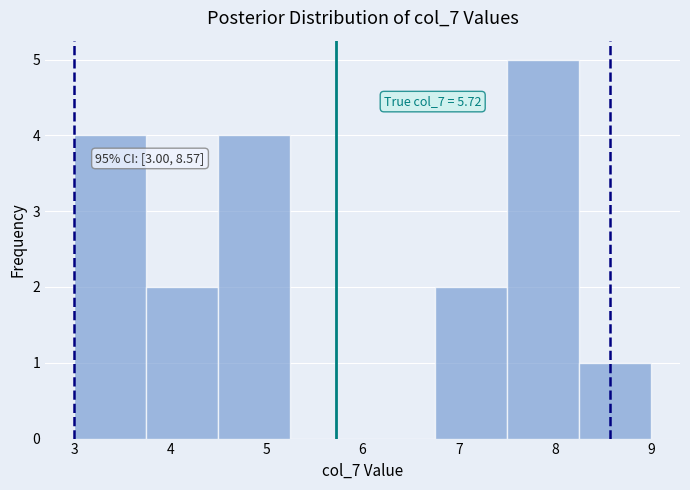

Which range on the x-axis has the tallest bar?

7.50 to 8.25